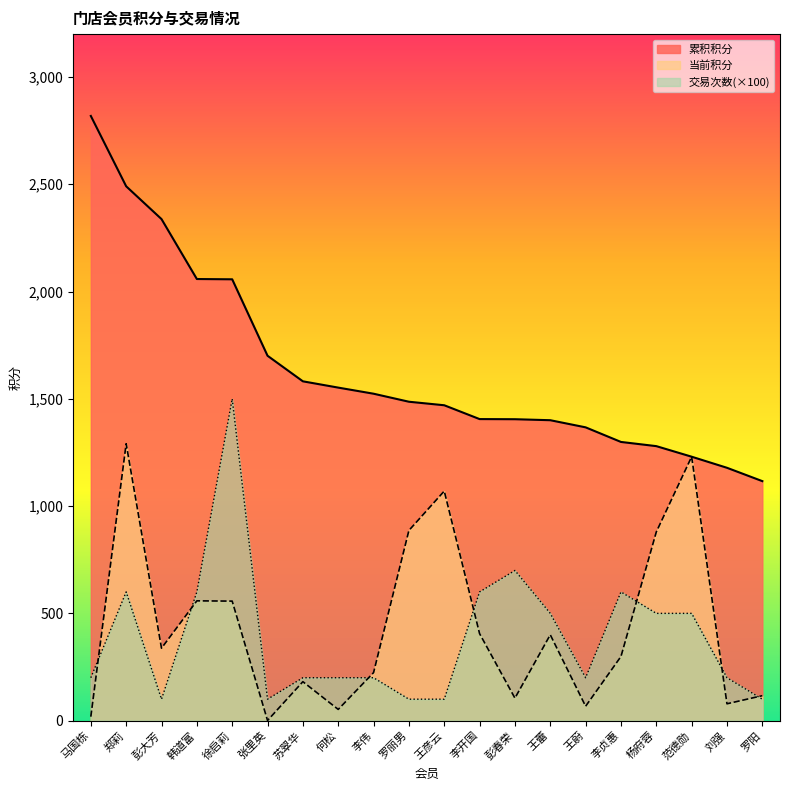

Between 王蔚 and 苏翠华, which is larger?

苏翠华